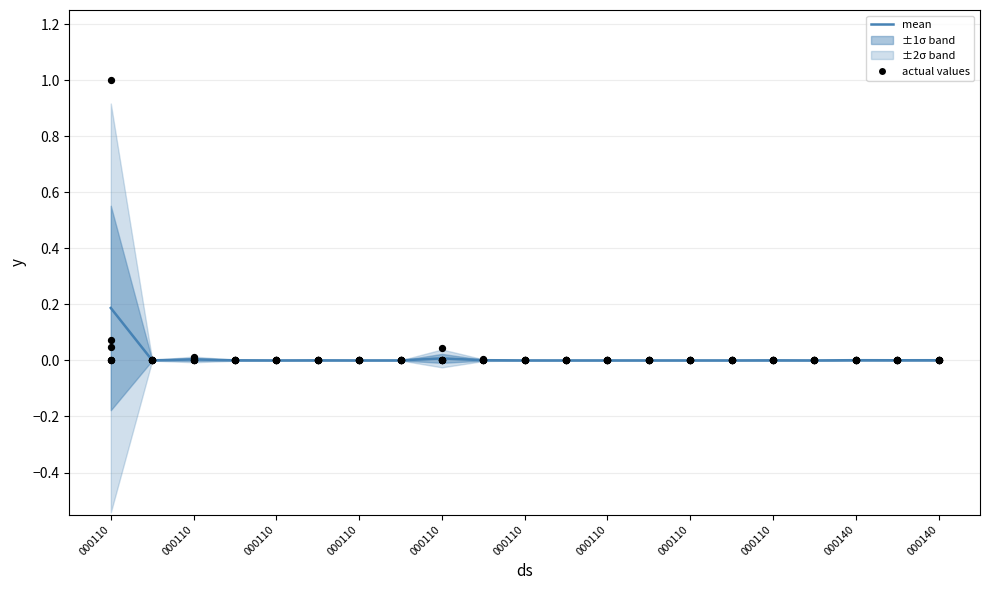

Is the value of Налоговый агент (Недоимка) at 000110 greater than the value of mean at 000110?

No